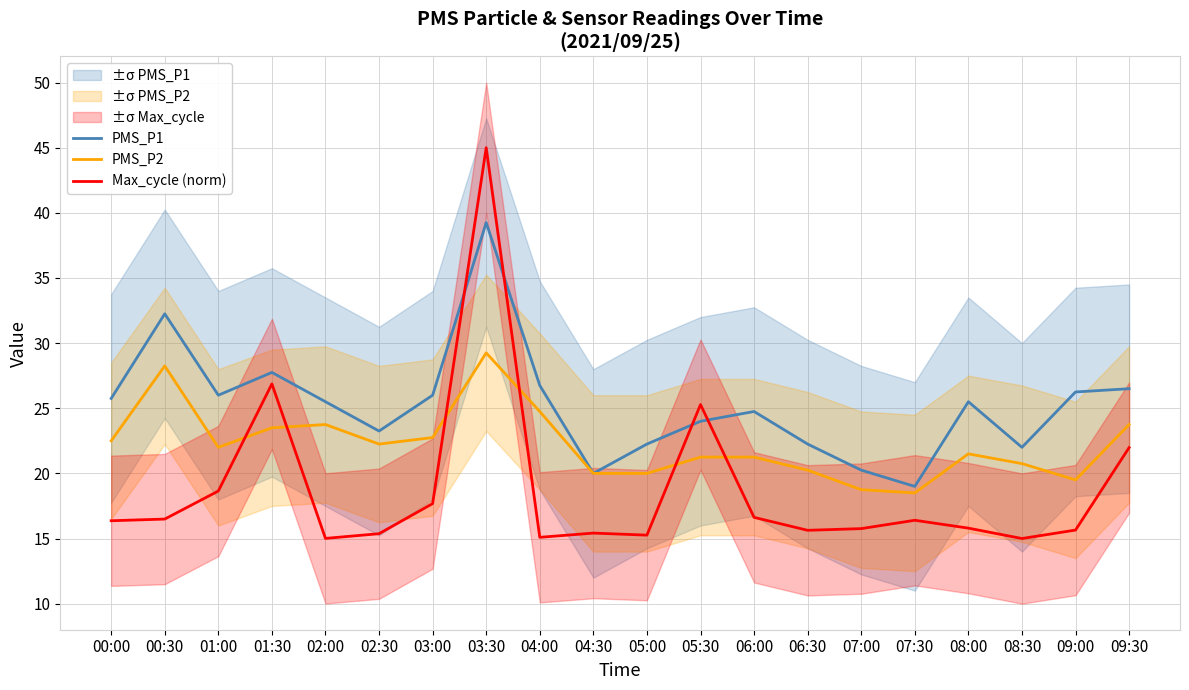

True or false: PMS_P2 and PMS_P1 cross at least once.

False